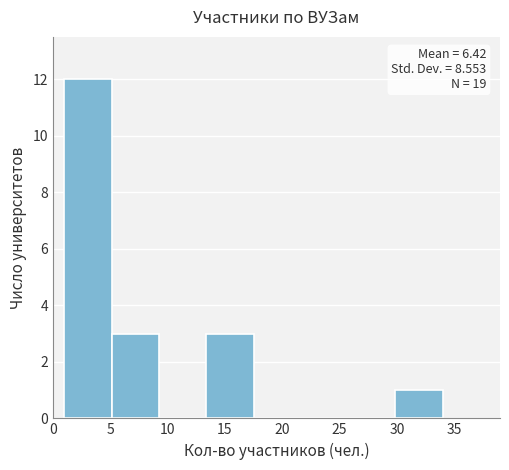

Over which range of the x-axis is the bar tallest?

1.0 to 5.0